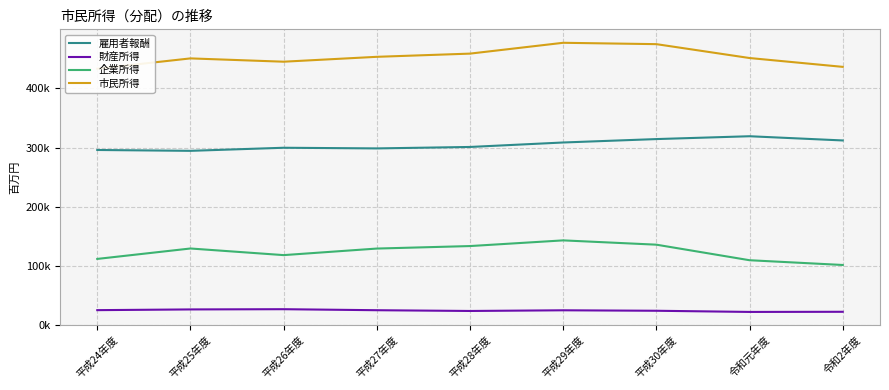

Reading right to left, extract all data points from this chart.

雇用者報酬: 令和2年度=312158	令和元年度=319284	平成30年度=314479	平成29年度=308718	平成28年度=301167	平成27年度=298715	平成26年度=299825	平成25年度=294605	平成24年度=296057
財産所得: 令和2年度=22633	令和元年度=22397	平成30年度=24373	平成29年度=25169	平成28年度=24017	平成27年度=25294	平成26年度=27007	平成25年度=26622	平成24年度=25411
企業所得: 令和2年度=101726	令和元年度=109765	平成30年度=136041	平成29年度=143306	平成28年度=133703	平成27年度=129483	平成26年度=118404	平成25年度=129597	平成24年度=111972
市民所得: 令和2年度=436517	令和元年度=451446	平成30年度=474893	平成29年度=477193	平成28年度=458887	平成27年度=453492	平成26年度=445236	平成25年度=450824	平成24年度=433440